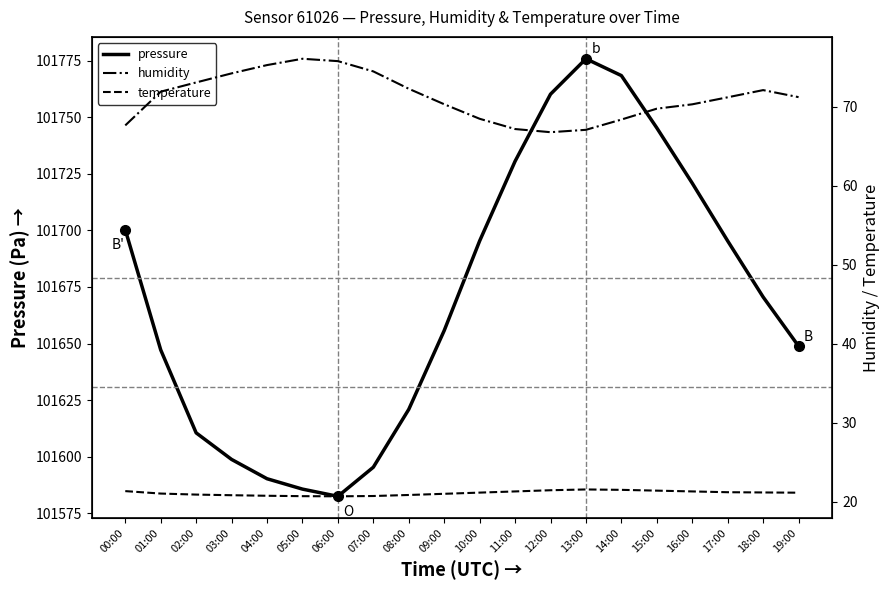

What is the difference between the humidity values at 01:00 and 13:00?

4.8